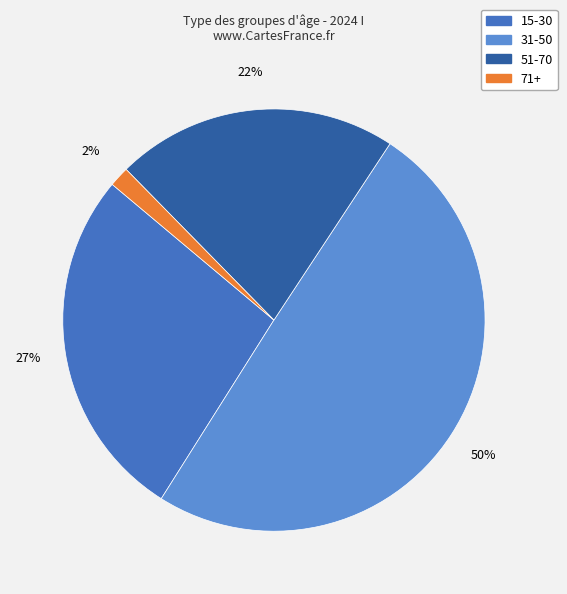

Count the number of slices in the pie.

4